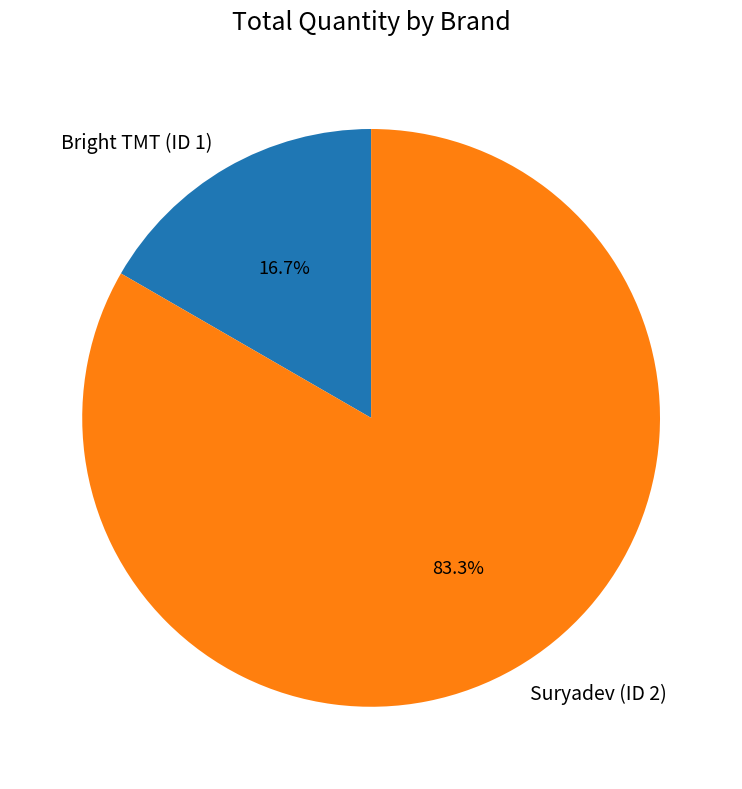

To the nearest percent, what is the average slice percentage?

50%